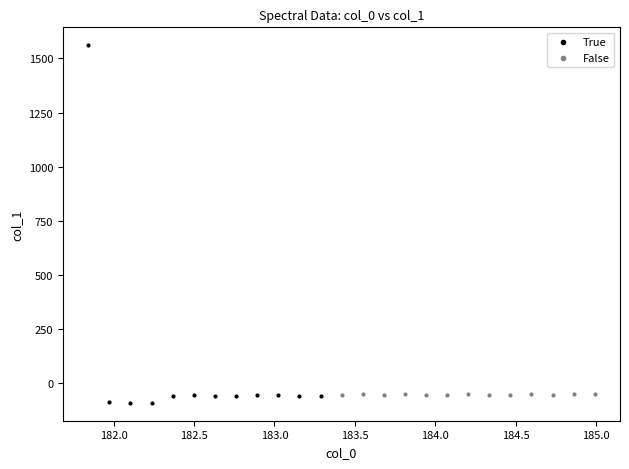

What are all the series names shown in the legend?

True, False